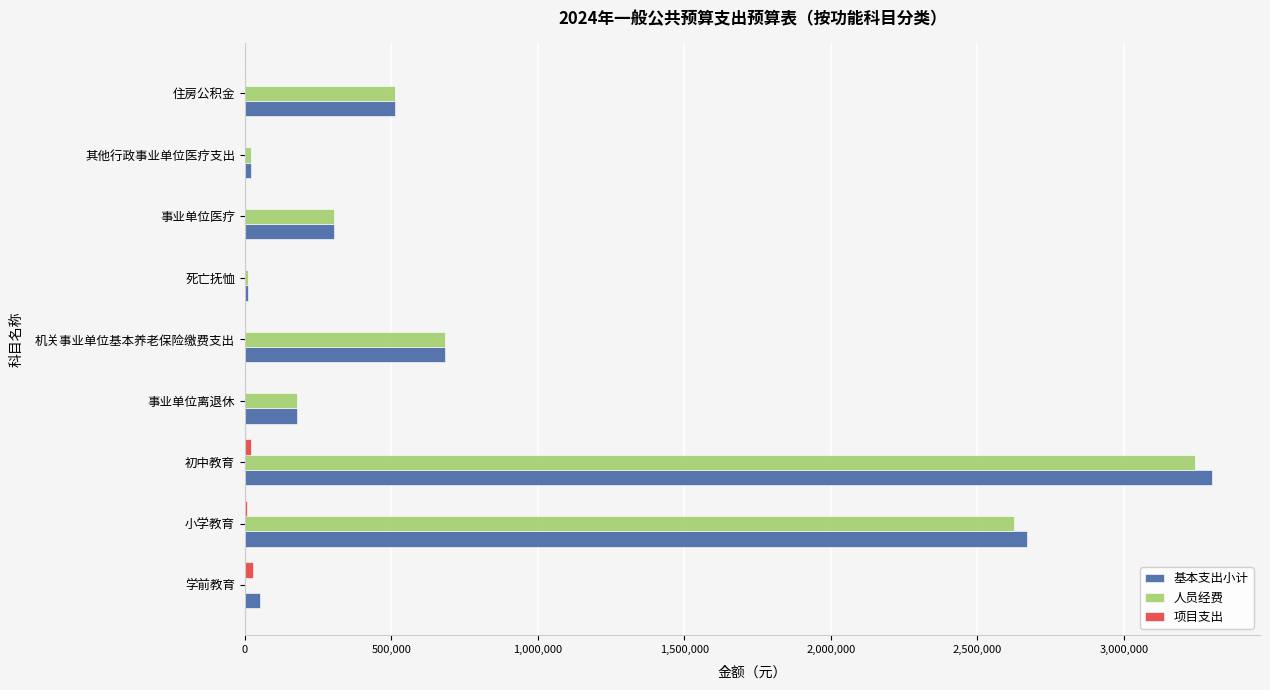

Which category has the highest value across all series?

初中教育